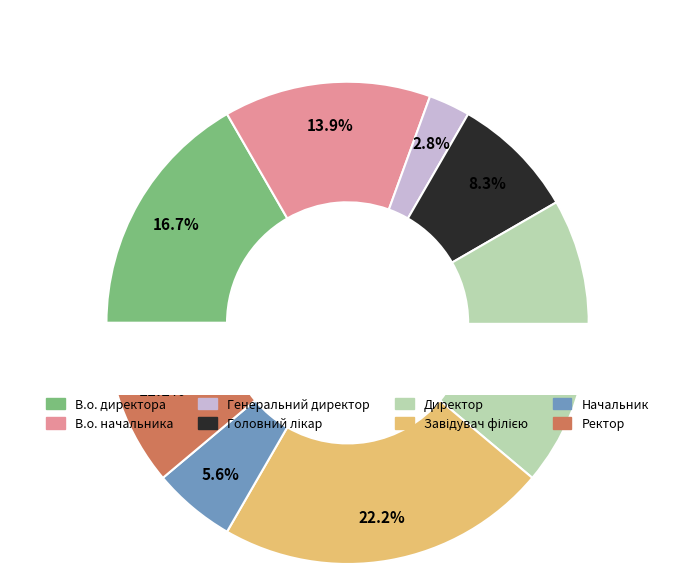

To the nearest percent, what is the difference between the Генеральний директор and Начальник slice percentages?

3%